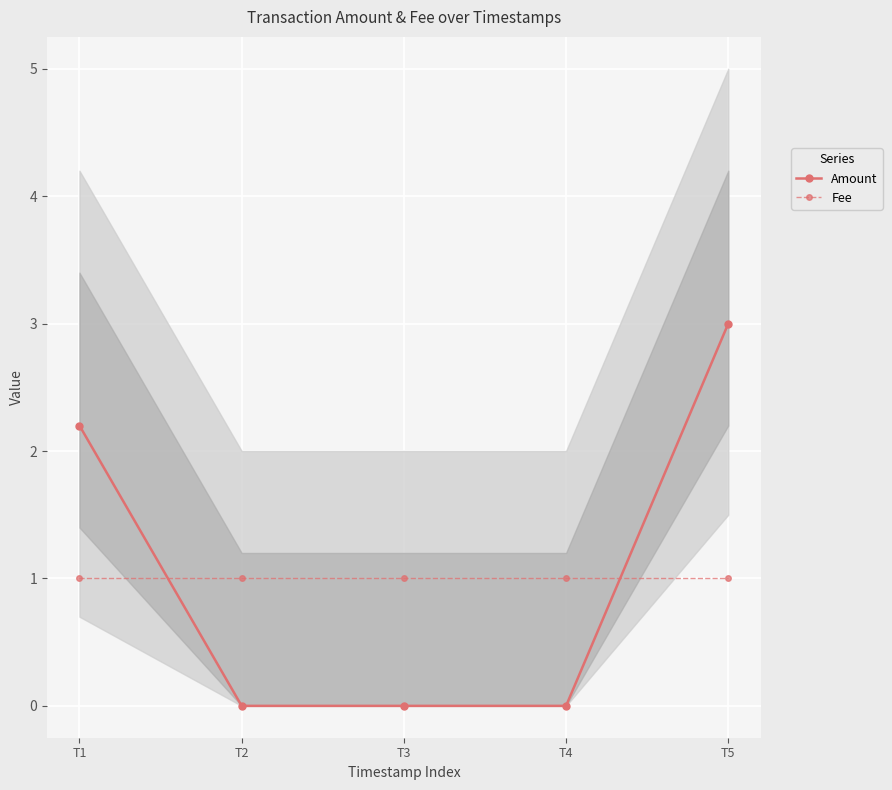

Is it true that Amount equals 0.0 at T3?

True